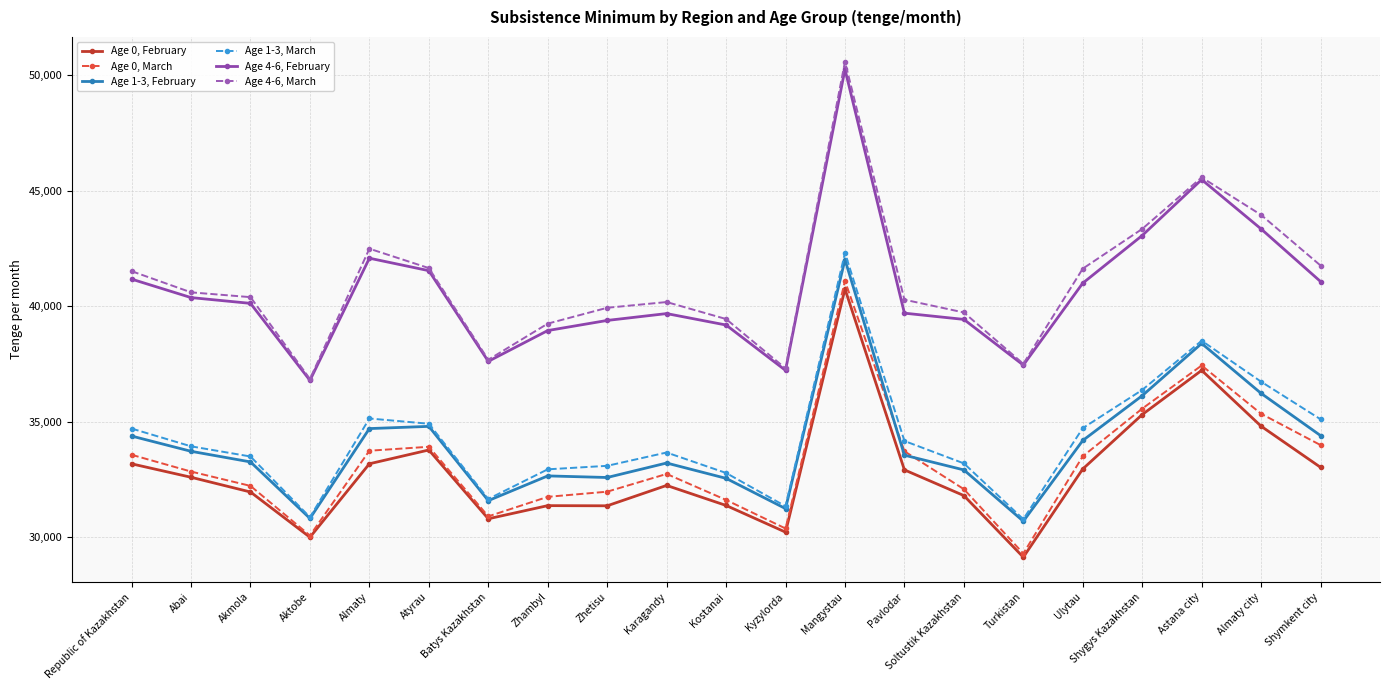

In Age 4-6, March, how many points are higher than both neighbors (excluding endpoints)?

4